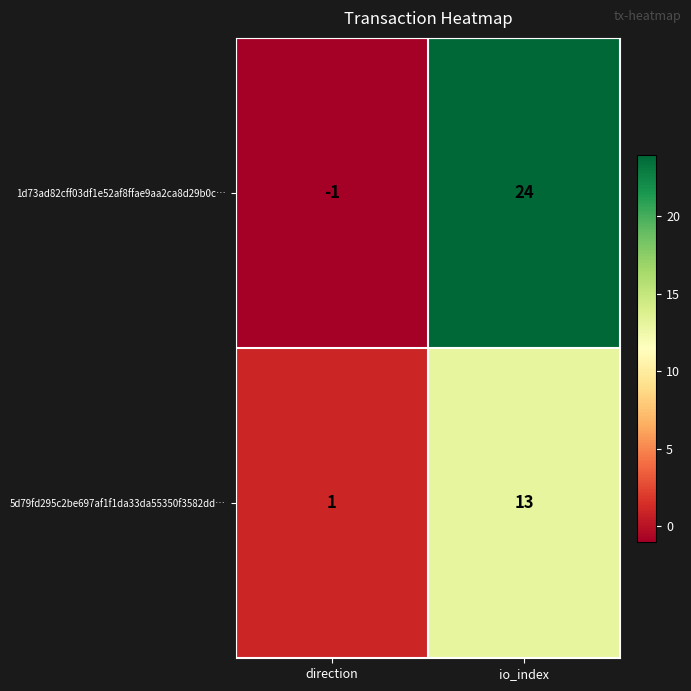

At which label does 1d73ad82cff03df1e52af8ffae9aa2ca8d29b0c… reach its minimum?

direction